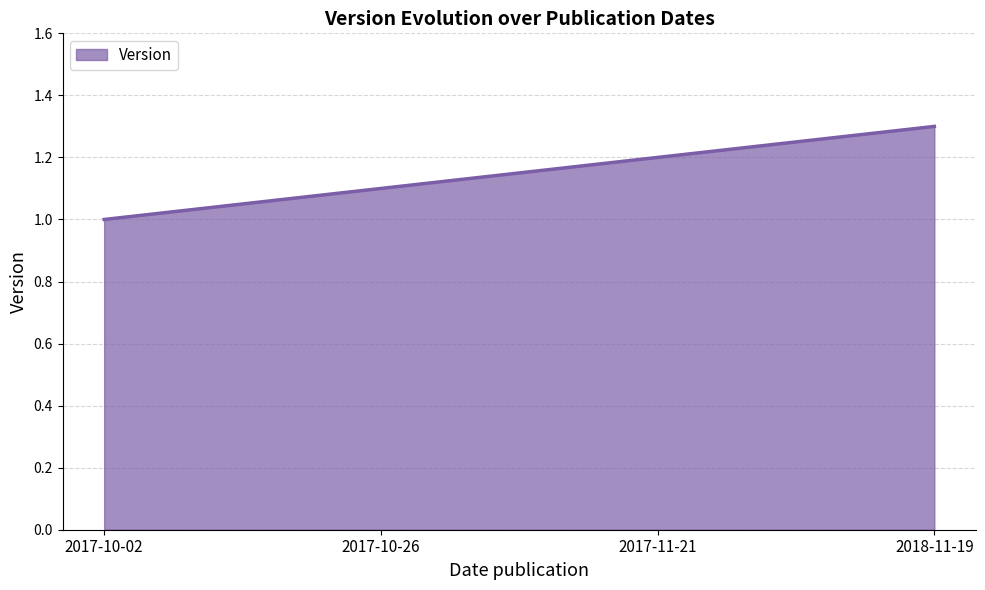

Reading right to left, list all the values displayed in this chart.

2018-11-19=1.3	2017-11-21=1.2	2017-10-26=1.1	2017-10-02=1.0